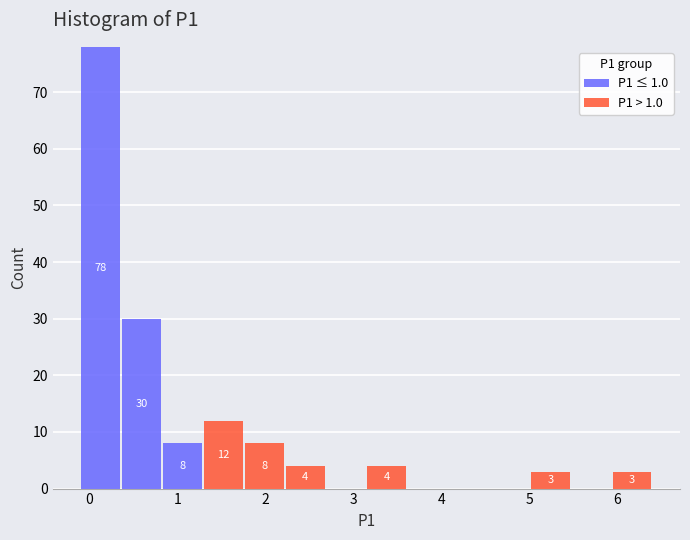

Which range on the x-axis has the tallest stacked bar (by total height)?

-0.1 to 0.4